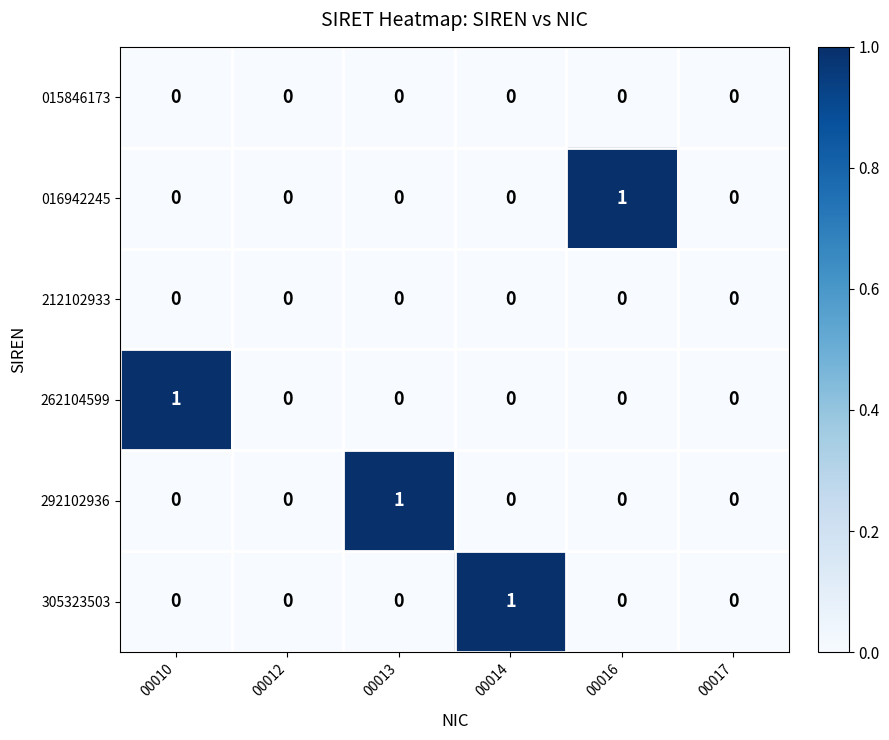

Count the 292102936 values in the range 0 to 1.

6